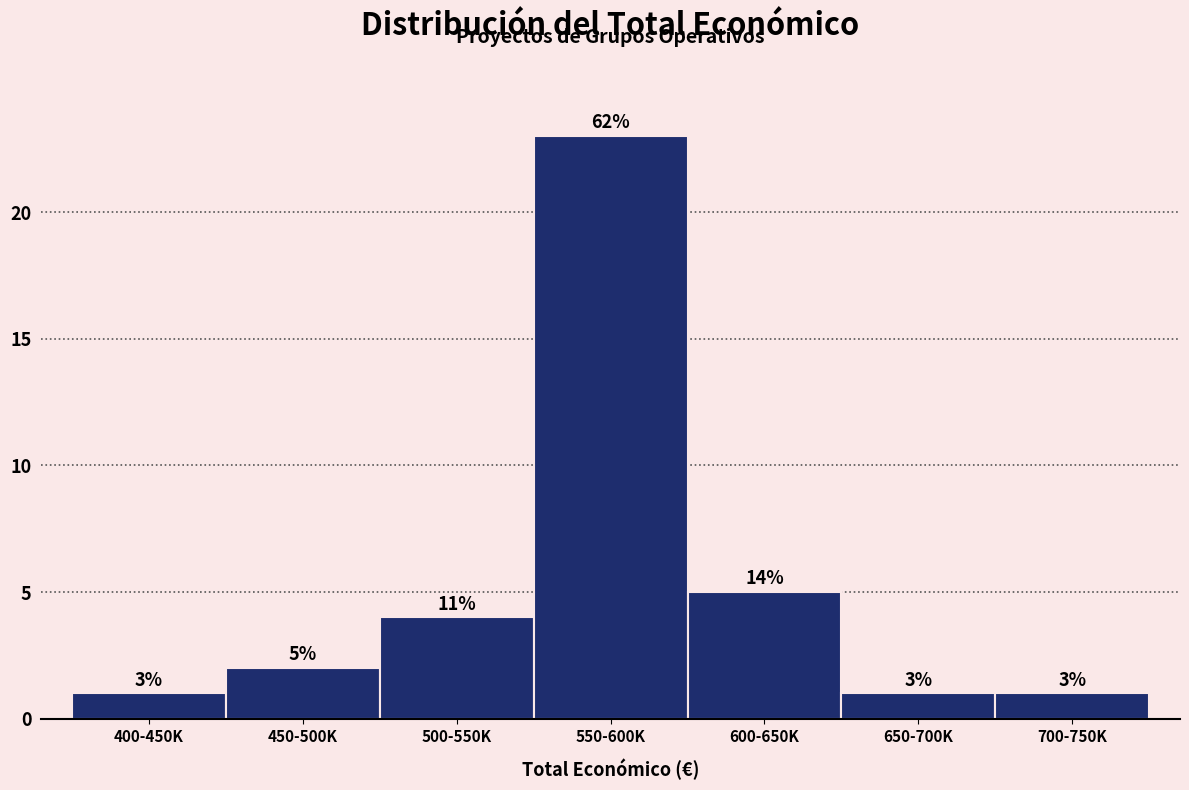

How many bars are there in total?

7